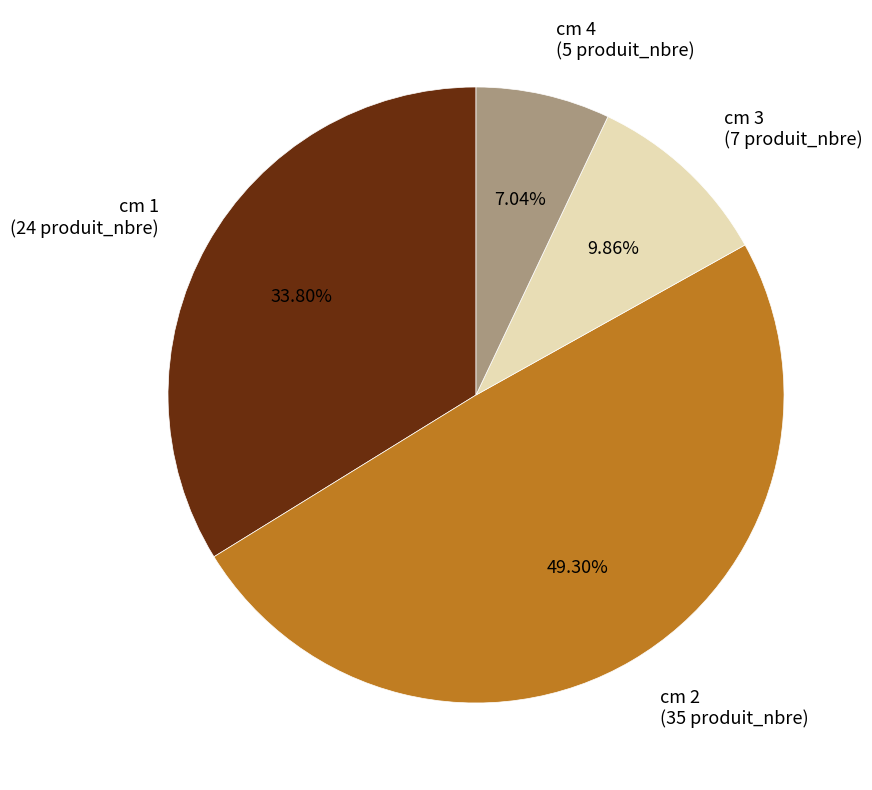

Is there any slice that represents more than half of the pie?

No